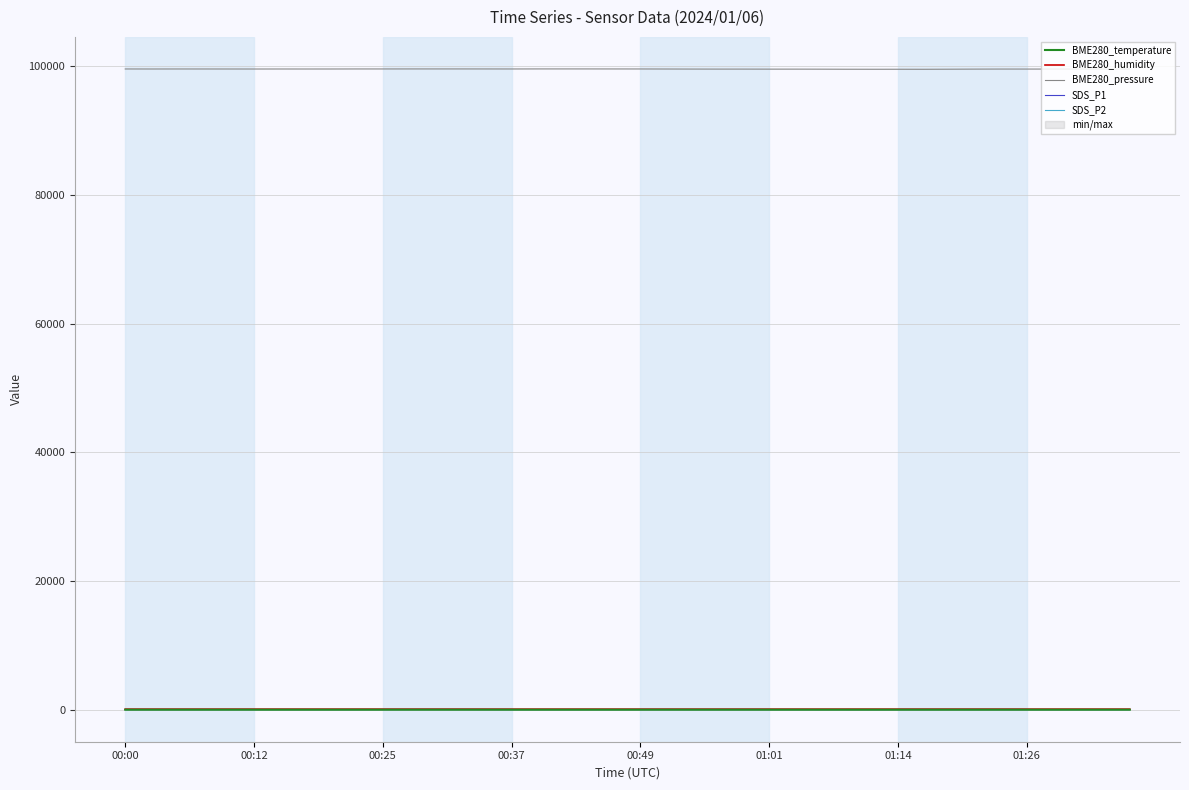

How many lines are shown in the chart?

5